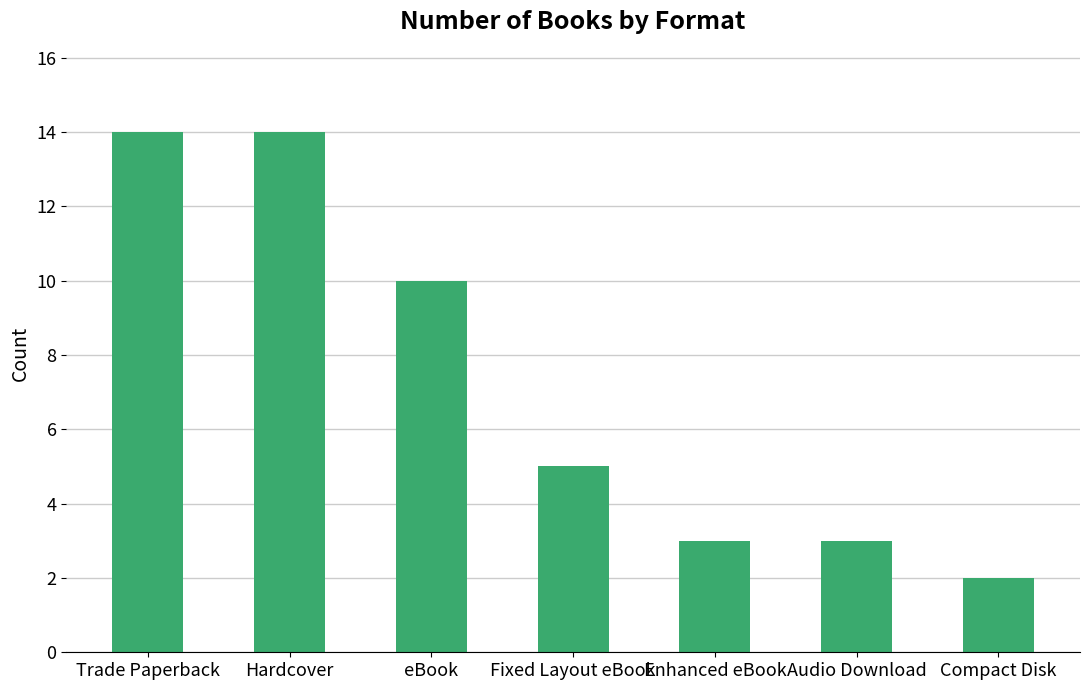

What is the sum of all values?

51